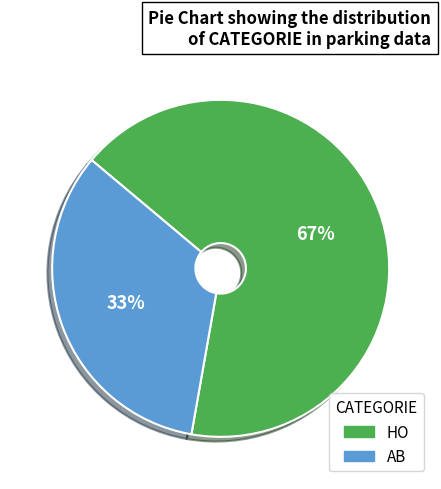

Combined, do AB and HO account for over 50%?

Yes